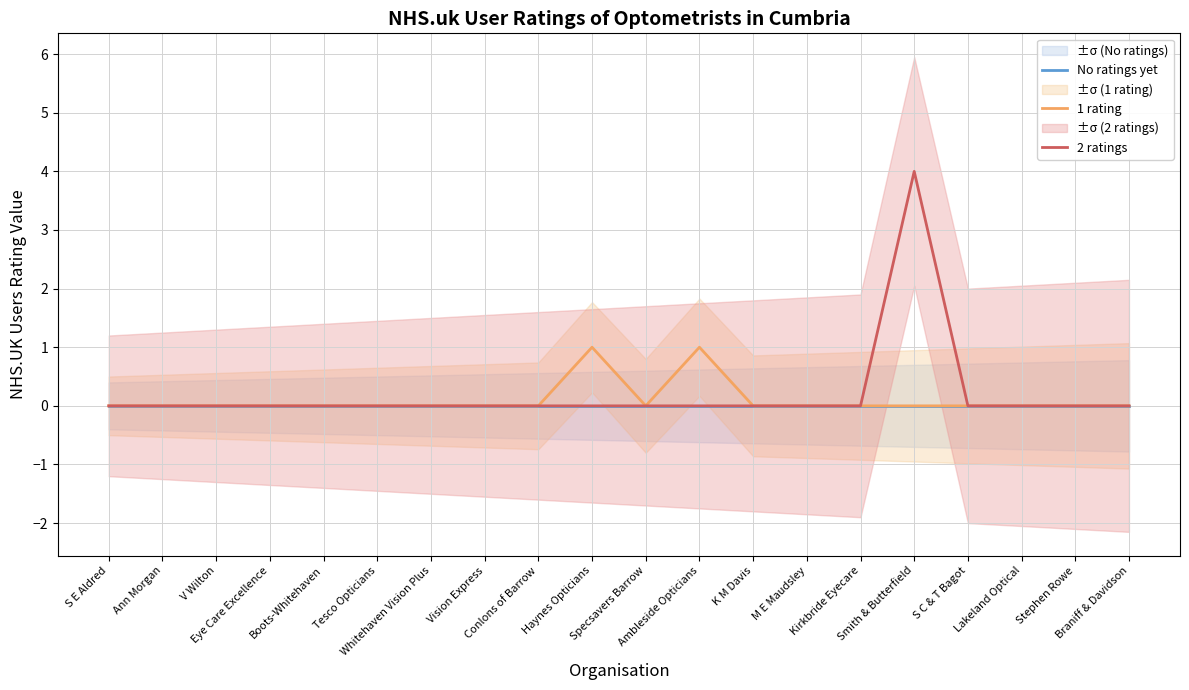

At which label does 1 rating reach its peak?

Haynes Opticians